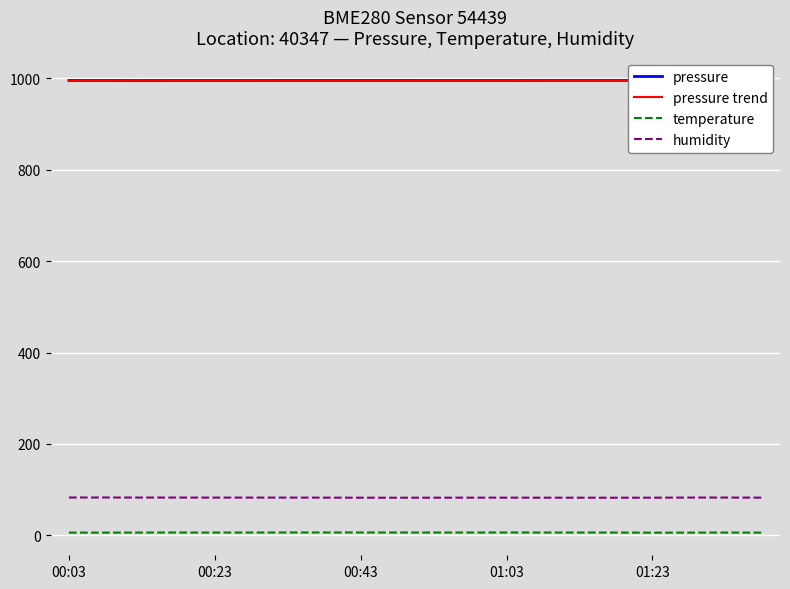

Is it true that humidity equals 82.5 at 00:43?

True